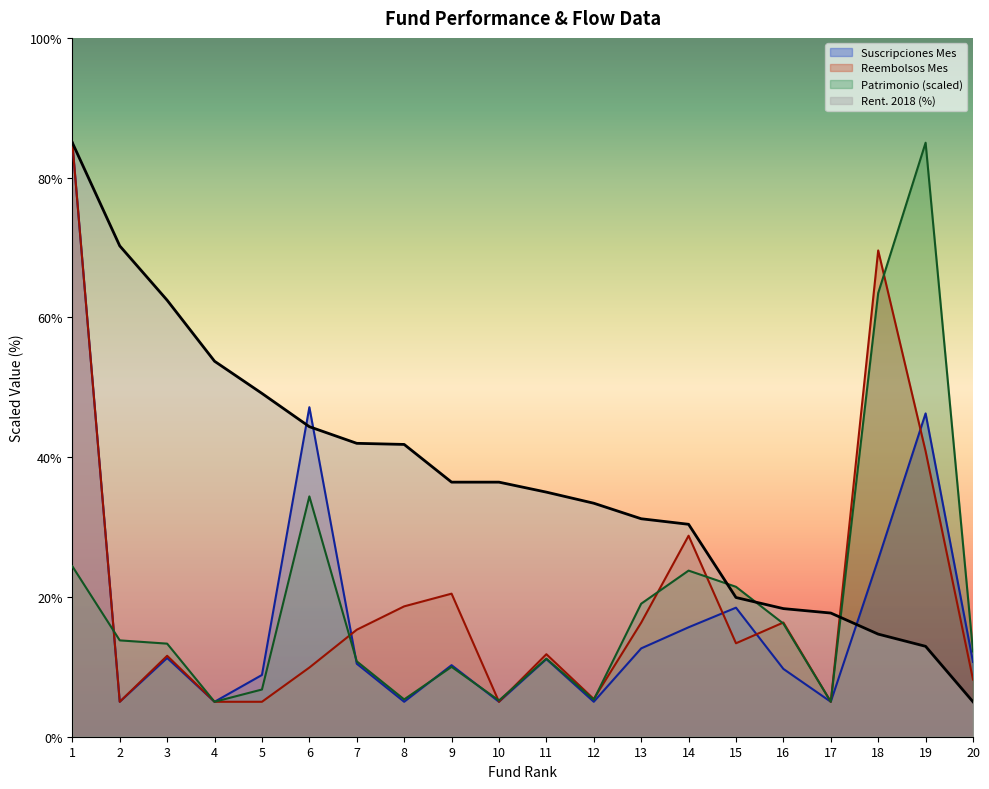

What are all the series names shown in the legend?

Suscripciones Mes, Reembolsos Mes, Patrimonio (scaled), Rent. 2018 (%)